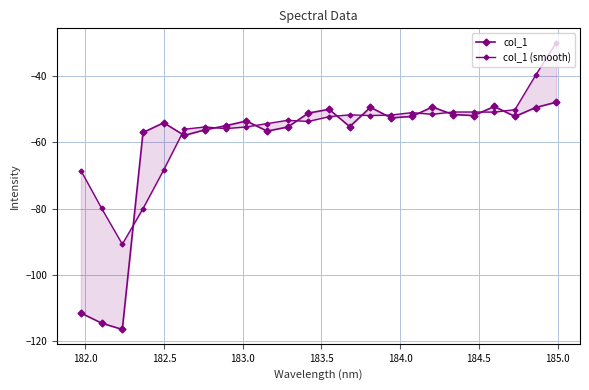

Does the chart have visible grid lines?

Yes